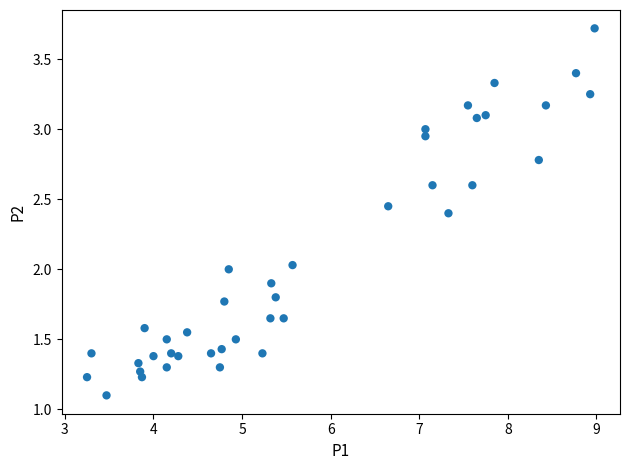

What is the range of Y values (max minus min)?

2.6